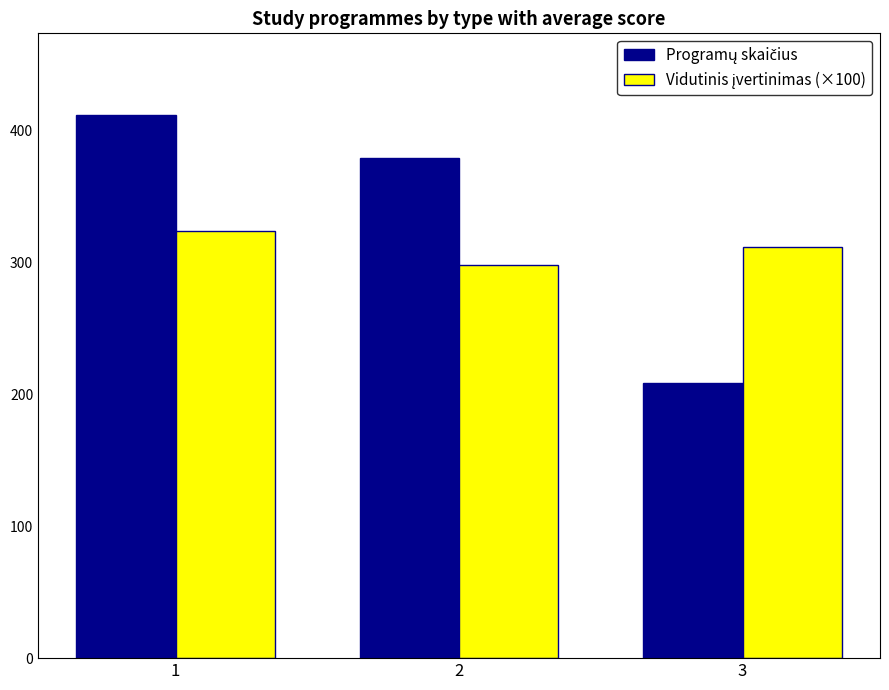

What is the difference between the highest and lowest values at 2?

81